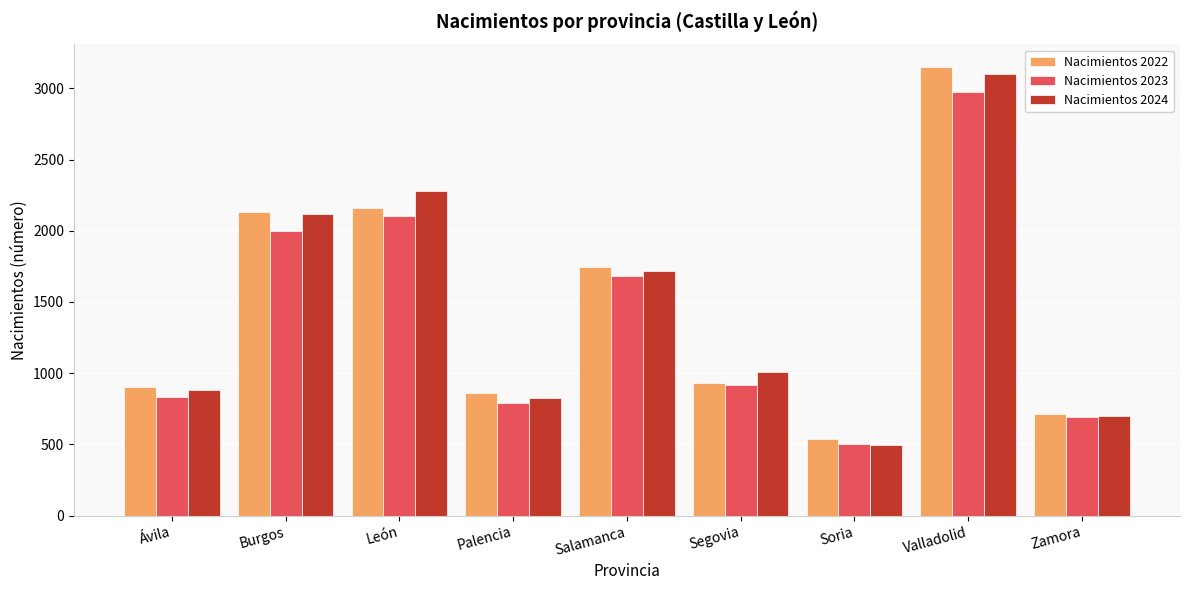

Which series changed the most between Ávila and Soria?

Nacimientos 2024